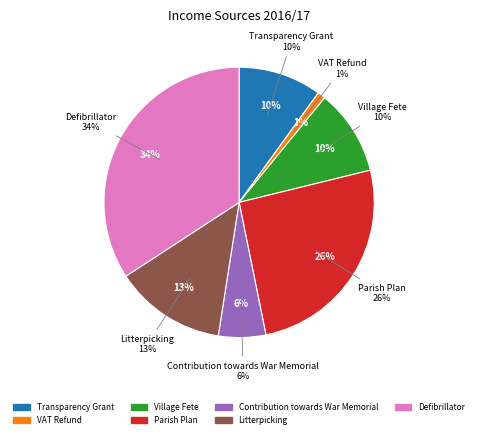

Is there a majority slice in this chart?

No